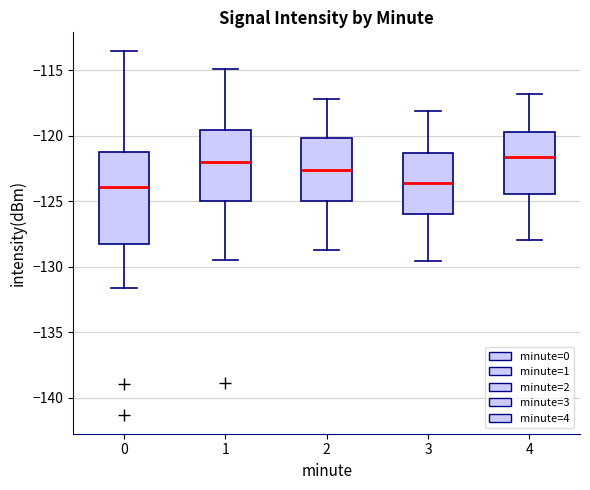

Reading left to right, transcribe this box plot: for each box, give where its median line is, the range the box spans, and where its two whiskers end, as read against the y-axis. The values are not printed on the chart, so give them approximately, as read against the axis.

0: median -124.0, box -128.0 to -121.0, whiskers -131.5 to -113.5
1: median -122.0, box -125.0 to -119.5, whiskers -129.5 to -115.0
2: median -122.5, box -125.0 to -120.0, whiskers -128.5 to -117.0
3: median -123.5, box -126.0 to -121.5, whiskers -129.5 to -118.0
4: median -121.5, box -124.5 to -119.5, whiskers -128.0 to -117.0